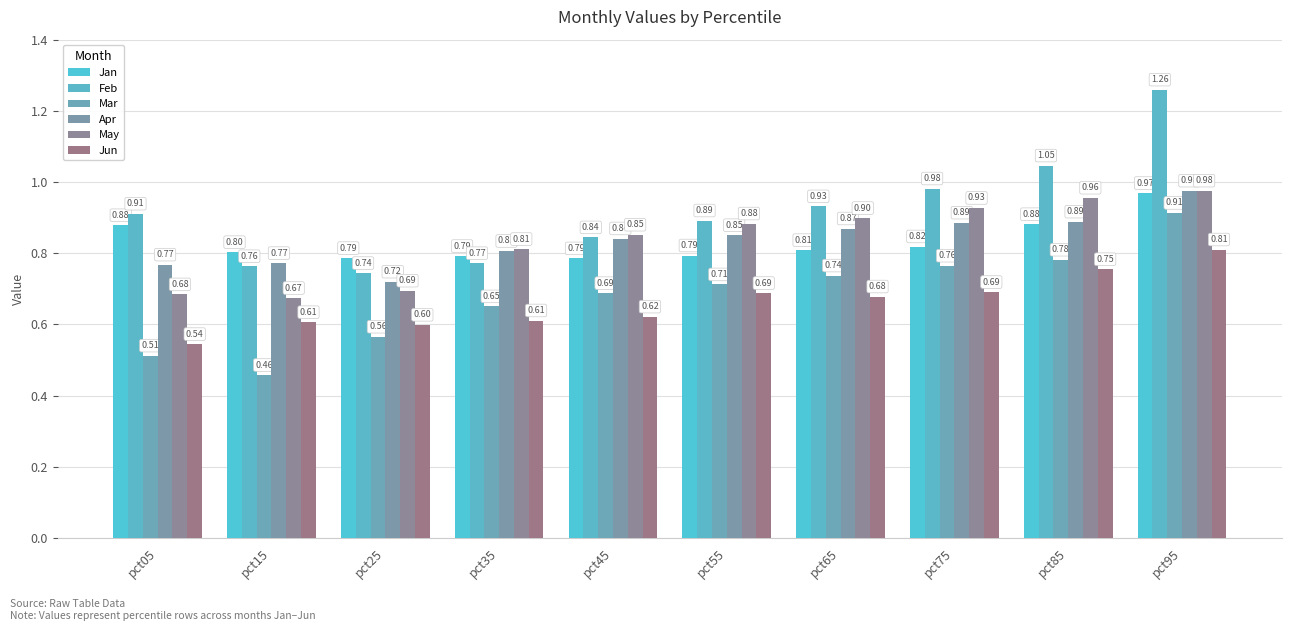

The value of Feb at pct85 is 1.7. True or false?

False